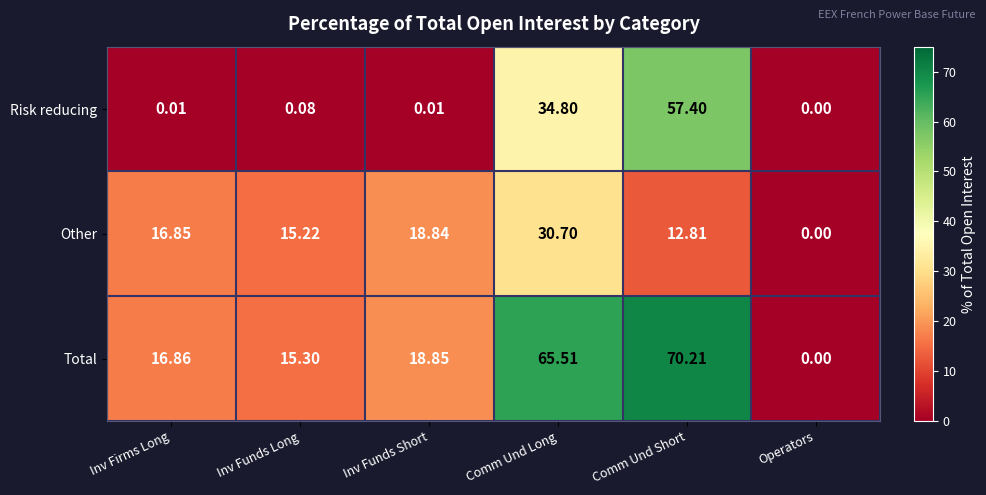

Rank the series by their maximum value, from lowest to highest.

Other, Risk reducing, Total